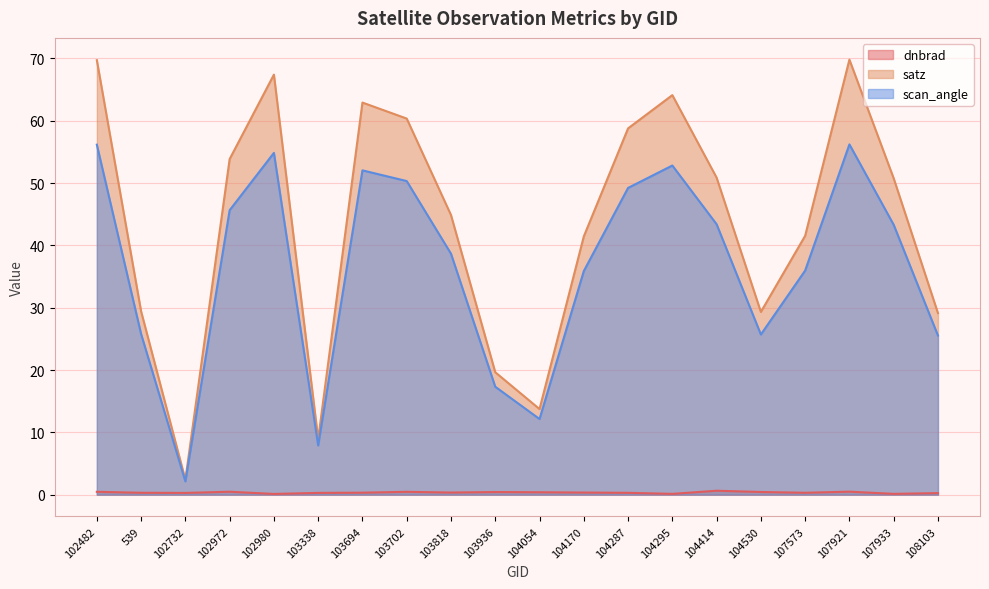

Which category has the lowest value across all series?

102980